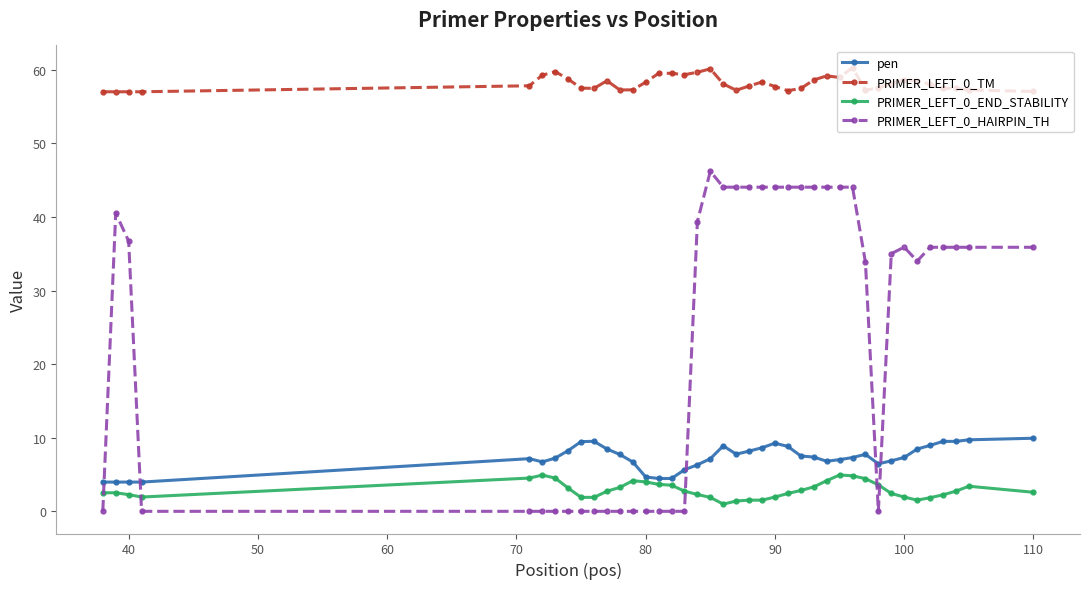

What is the difference between the maximum and second lowest values in the PRIMER_LEFT_0_TM series?

3.3